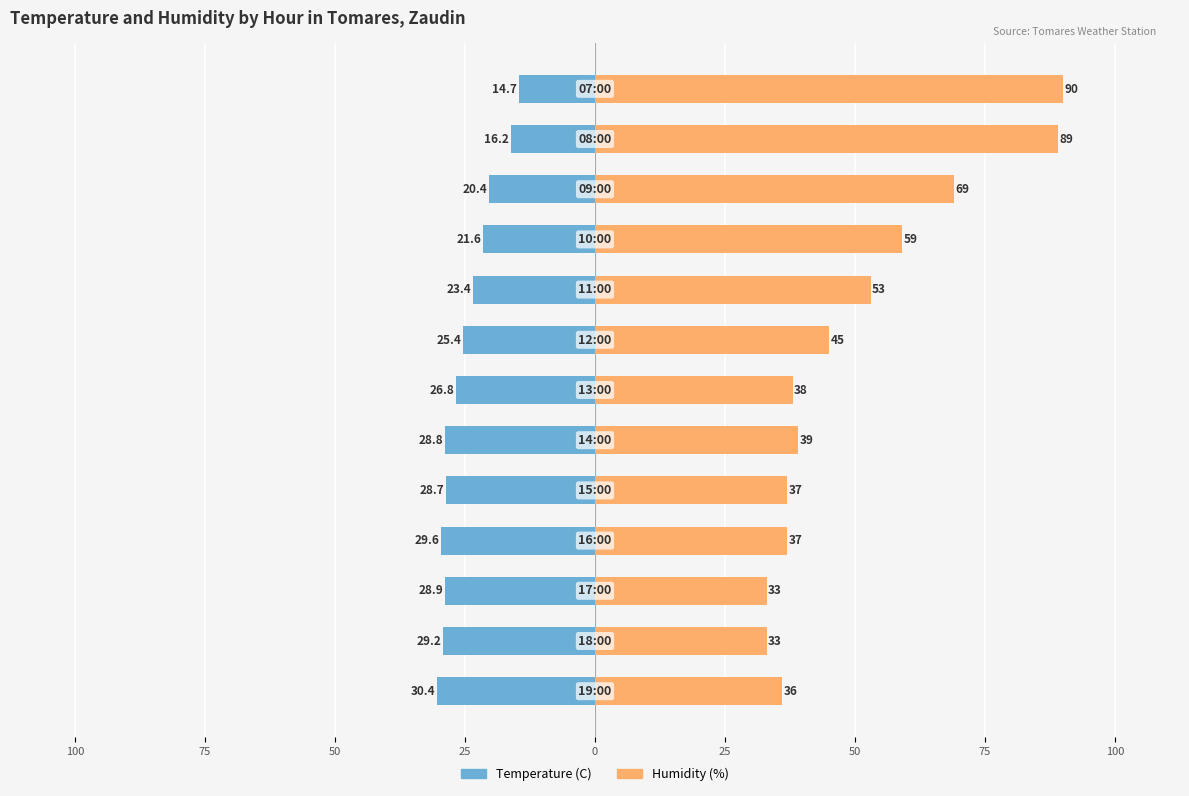

How many data points in Temperature (C) are less than -26?

7